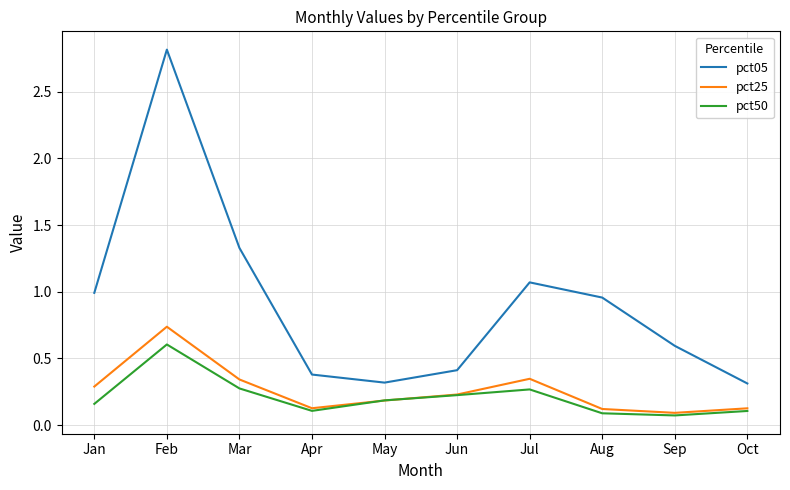

How many series are shown in this chart?

3